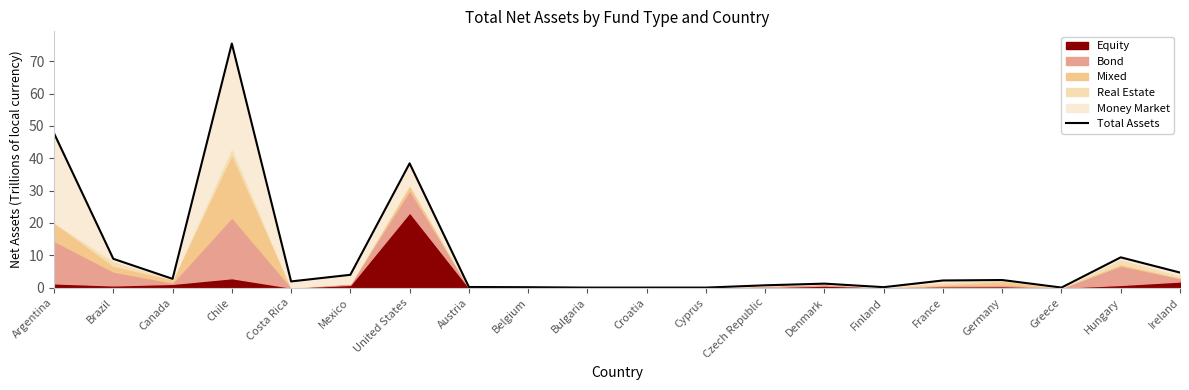

Rank the categories by value from highest to lowest.

Chile, Argentina, United States, Hungary, Brazil, Ireland, Mexico, Canada, Germany, France, Costa Rica, Denmark, Czech Republic, Austria, Finland, Belgium, Greece, Cyprus, Croatia, Bulgaria